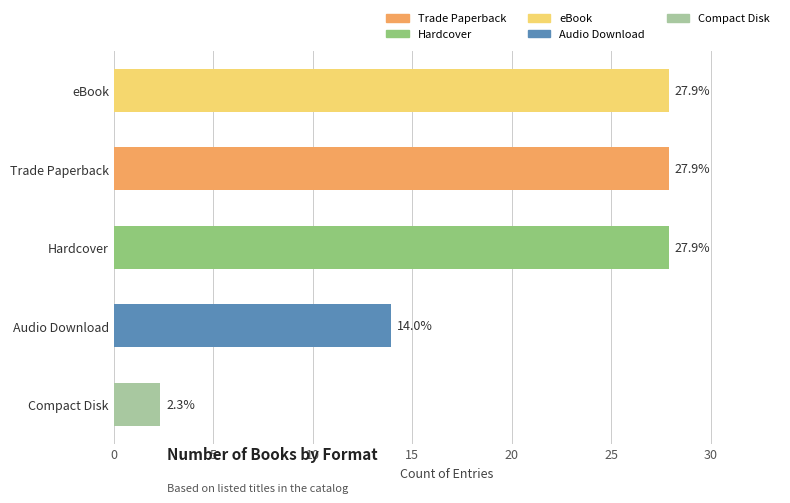

True or false: the data shows 14.0 at Audio Download.

True